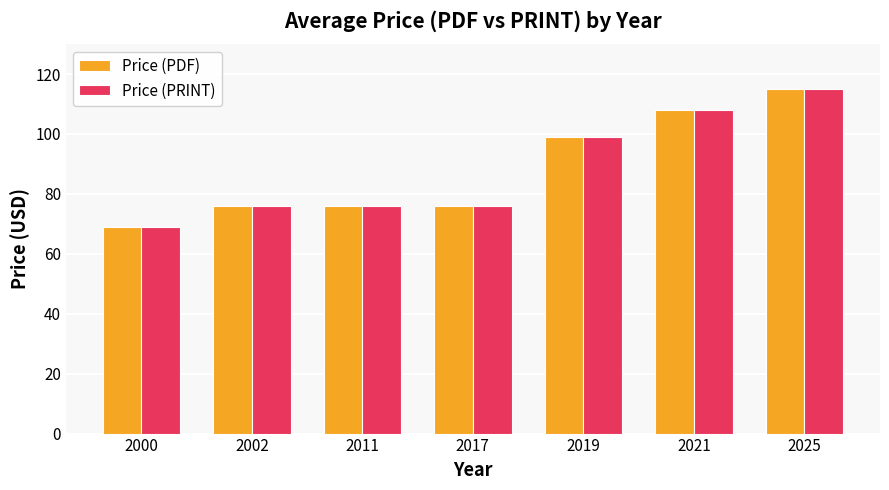

How many bars are there in total?

14